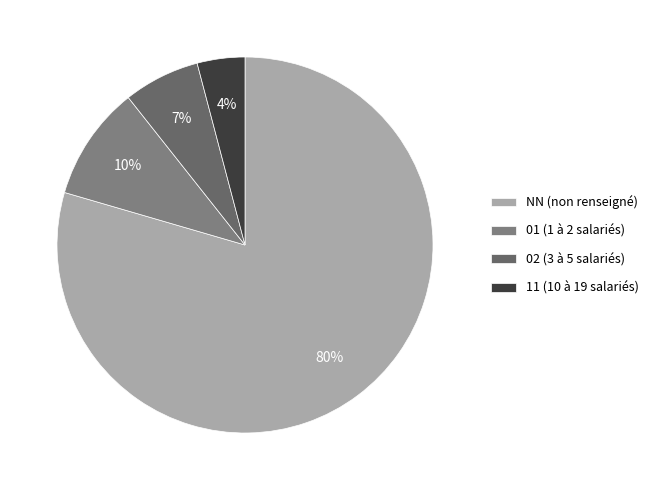

To the nearest percent, what portion does NN represent?

80%